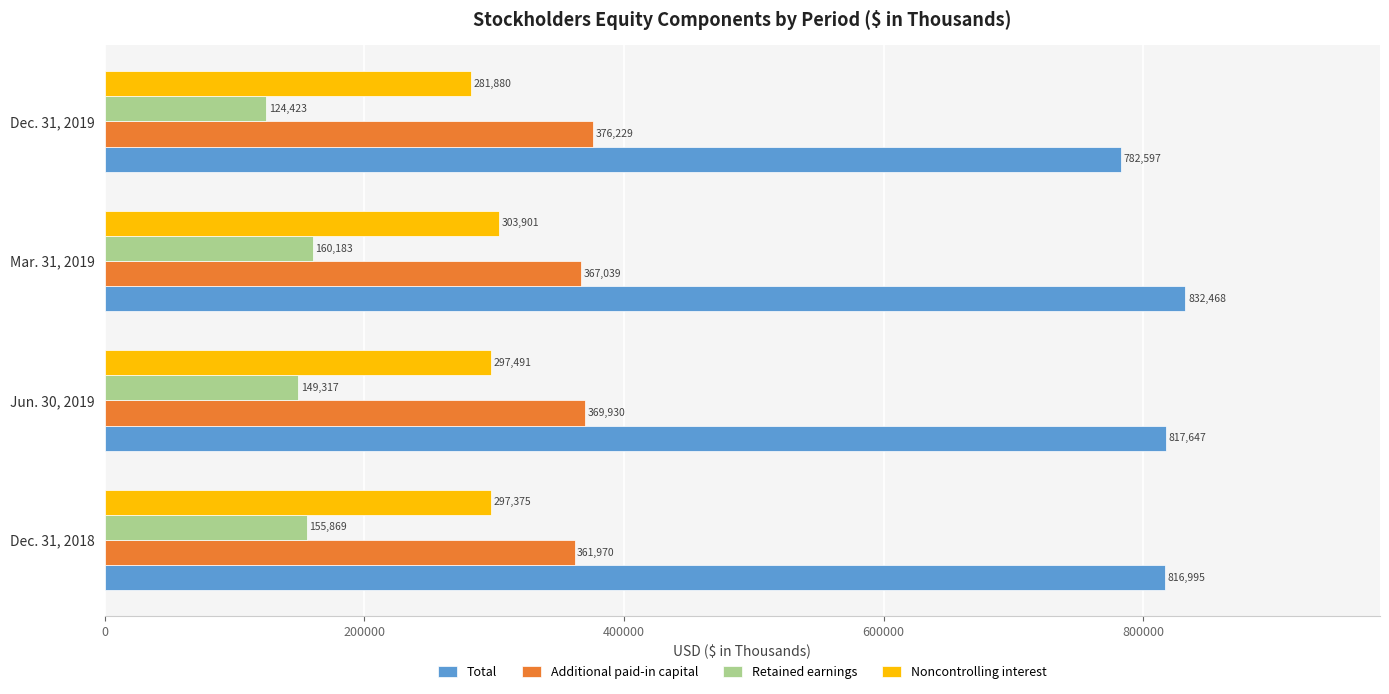

List the labels in order of Total value, smallest first.

Dec. 31, 2019, Dec. 31, 2018, Jun. 30, 2019, Mar. 31, 2019